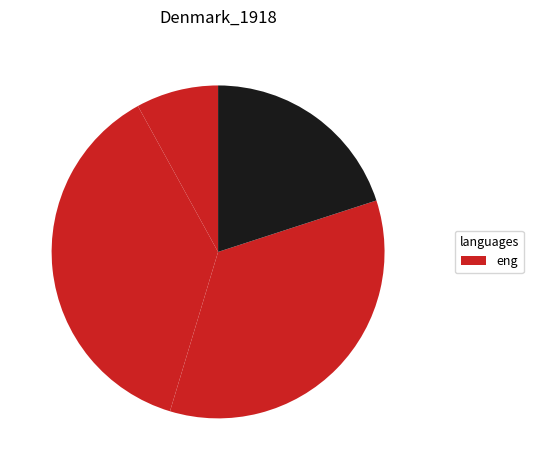

How many segments does this pie chart have?

4